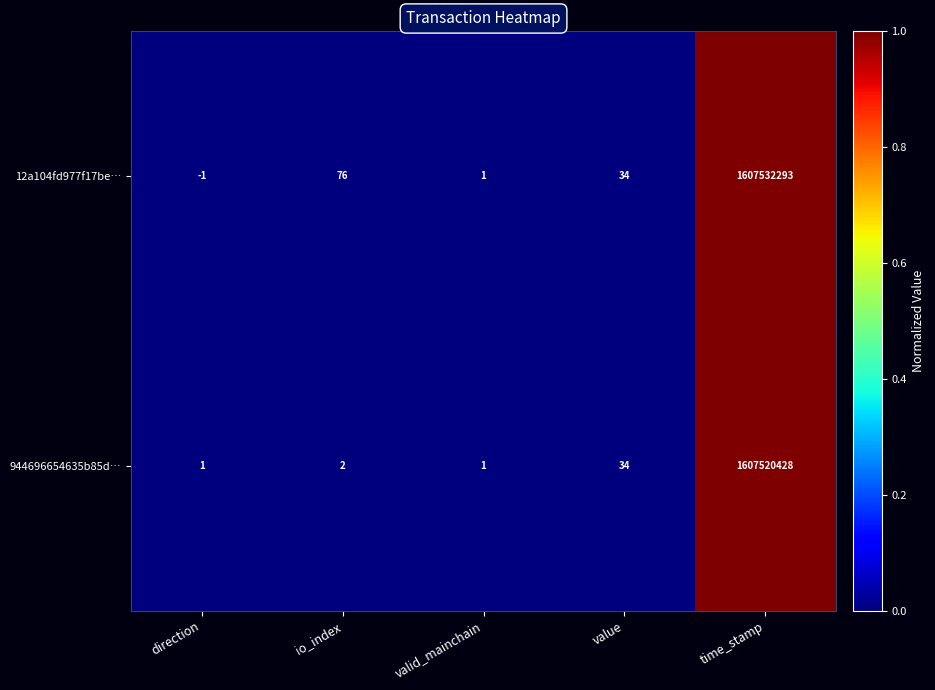

Reading right to left, what are all the values shown in this chart?

12a104fd977f17be…: 1607532293	34	1	76	-1
944696654635b85d…: 1607520428	34	1	2	1